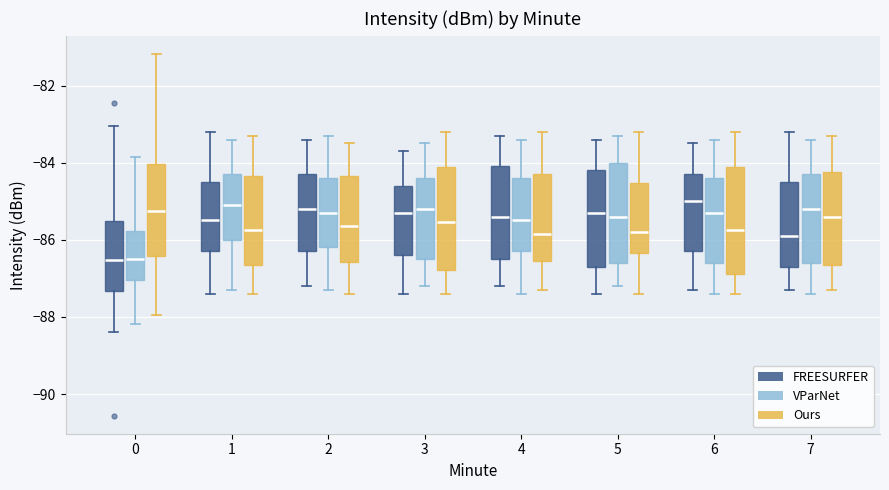

Reading left to right, transcribe this box plot: for each box, give where its median line is, the range the box spans, and where its two whiskers end, as read against the y-axis. The values are not printed on the chart, so give them approximately, as read against the axis.

0 (FREESURFER): median -86.6, box -87.4 to -85.6, whiskers -88.4 to -83.0
0 (VParNet): median -86.4, box -87.0 to -85.8, whiskers -88.2 to -83.8
0 (Ours): median -85.2, box -86.4 to -84.0, whiskers -88.0 to -81.2
1 (FREESURFER): median -85.4, box -86.2 to -84.4, whiskers -87.4 to -83.2
1 (VParNet): median -85.0, box -86.0 to -84.2, whiskers -87.2 to -83.4
1 (Ours): median -85.8, box -86.6 to -84.4, whiskers -87.4 to -83.2
2 (FREESURFER): median -85.2, box -86.2 to -84.2, whiskers -87.2 to -83.4
2 (VParNet): median -85.2, box -86.2 to -84.4, whiskers -87.2 to -83.2
2 (Ours): median -85.6, box -86.6 to -84.4, whiskers -87.4 to -83.4
3 (FREESURFER): median -85.2, box -86.4 to -84.6, whiskers -87.4 to -83.6
3 (VParNet): median -85.2, box -86.4 to -84.4, whiskers -87.2 to -83.4
3 (Ours): median -85.6, box -86.8 to -84.2, whiskers -87.4 to -83.2
4 (FREESURFER): median -85.4, box -86.4 to -84.0, whiskers -87.2 to -83.2
4 (VParNet): median -85.4, box -86.2 to -84.4, whiskers -87.4 to -83.4
4 (Ours): median -85.8, box -86.6 to -84.2, whiskers -87.2 to -83.2
5 (FREESURFER): median -85.2, box -86.6 to -84.2, whiskers -87.4 to -83.4
5 (VParNet): median -85.4, box -86.6 to -84.0, whiskers -87.2 to -83.2
5 (Ours): median -85.8, box -86.4 to -84.6, whiskers -87.4 to -83.2
6 (FREESURFER): median -85.0, box -86.2 to -84.2, whiskers -87.2 to -83.4
6 (VParNet): median -85.2, box -86.6 to -84.4, whiskers -87.4 to -83.4
6 (Ours): median -85.8, box -86.8 to -84.2, whiskers -87.4 to -83.2
7 (FREESURFER): median -85.8, box -86.6 to -84.4, whiskers -87.2 to -83.2
7 (VParNet): median -85.2, box -86.6 to -84.2, whiskers -87.4 to -83.4
7 (Ours): median -85.4, box -86.6 to -84.2, whiskers -87.2 to -83.2